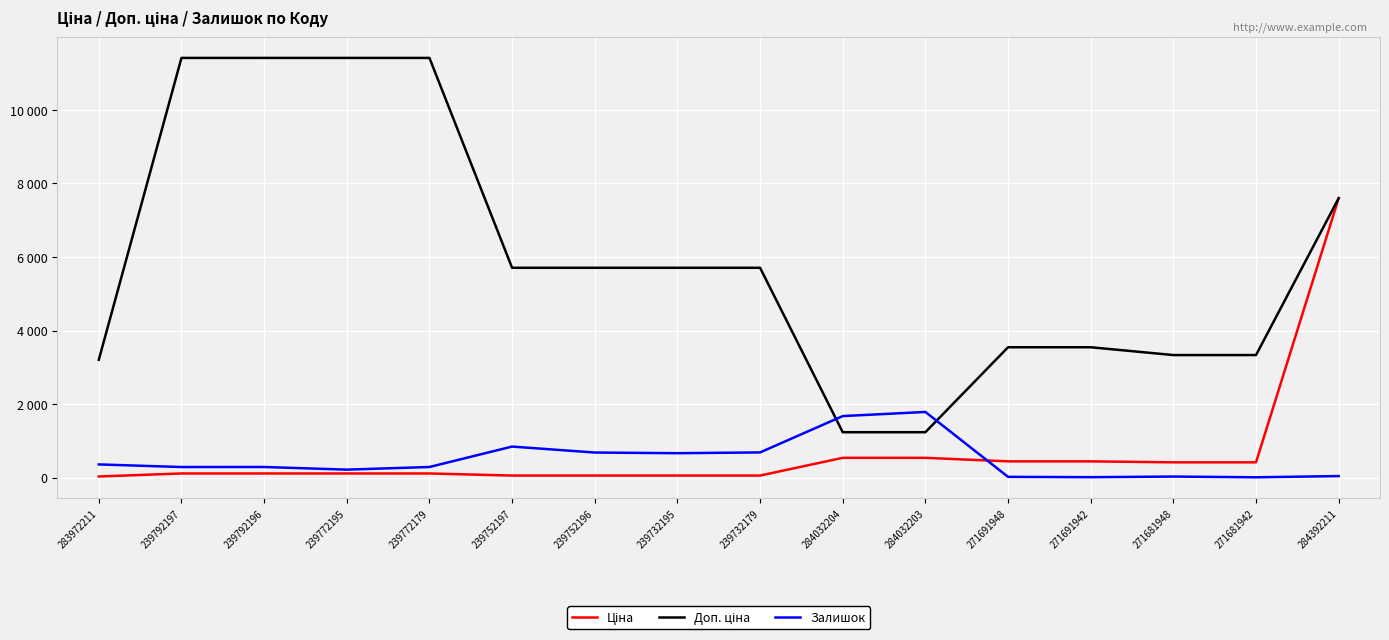

At 239732179, list the series in order from largest to smallest.

Доп. ціна, Залишок, Ціна